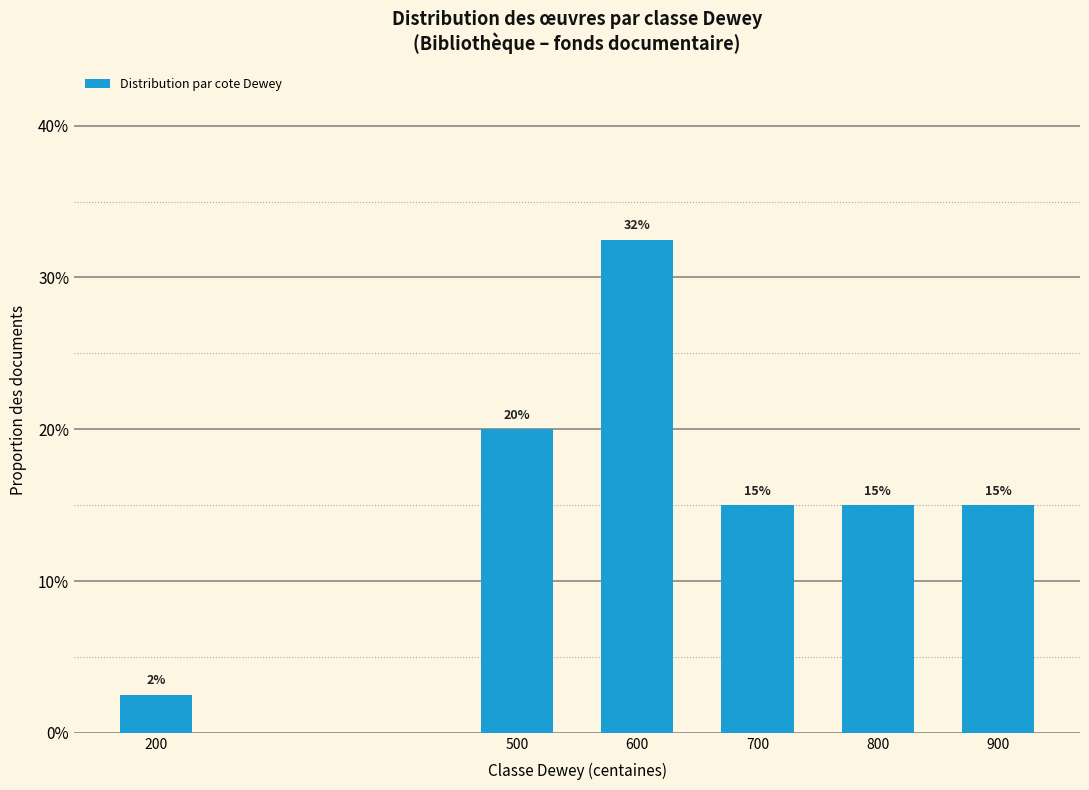

Are the bars horizontal?

No